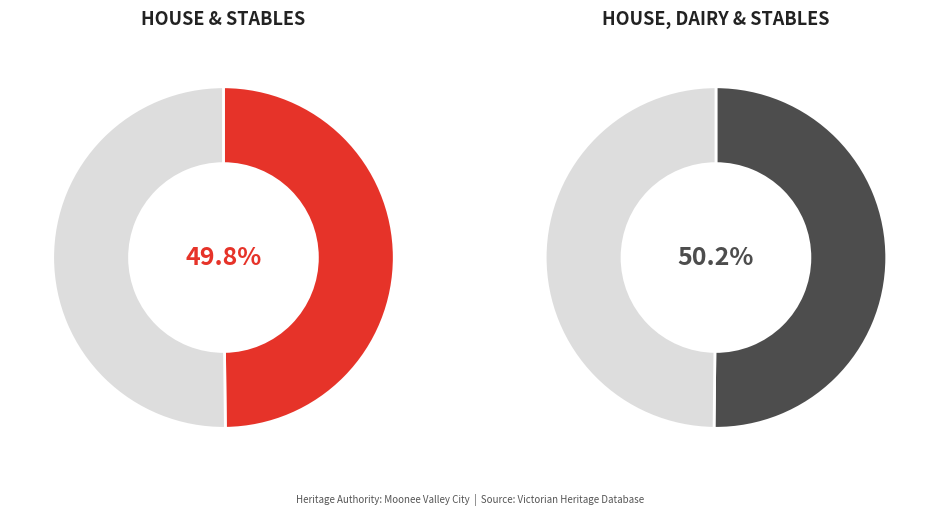

To the nearest percent, what portion does HOUSE, DAIRY & STABLES represent?

50%